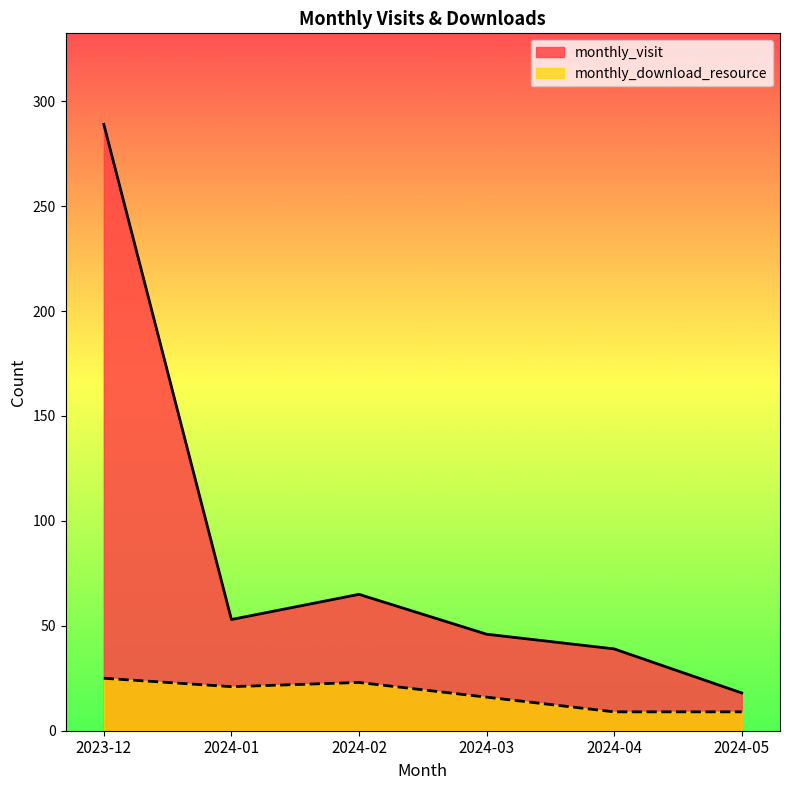

Which series has the widest spread of values?

monthly_visit